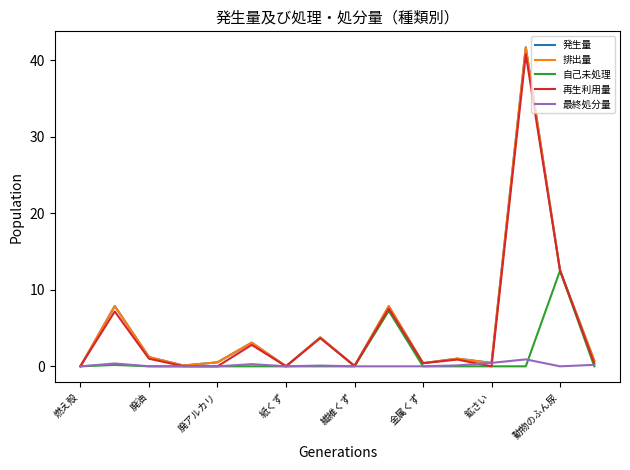

Does the chart have visible grid lines?

No